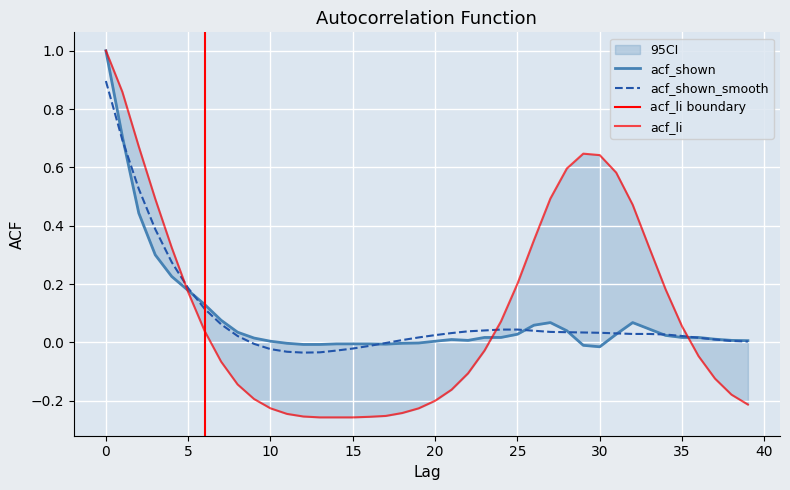

Is the value of acf_shown at 19 greater than the value of acf_shown_smooth at 18?

No